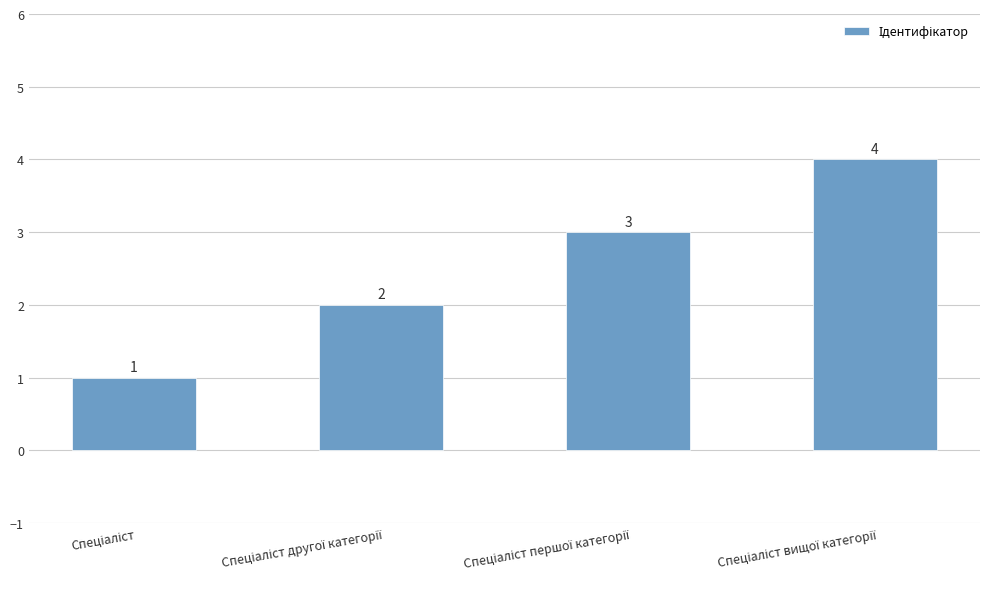

How many values are between 2 and 4?

3